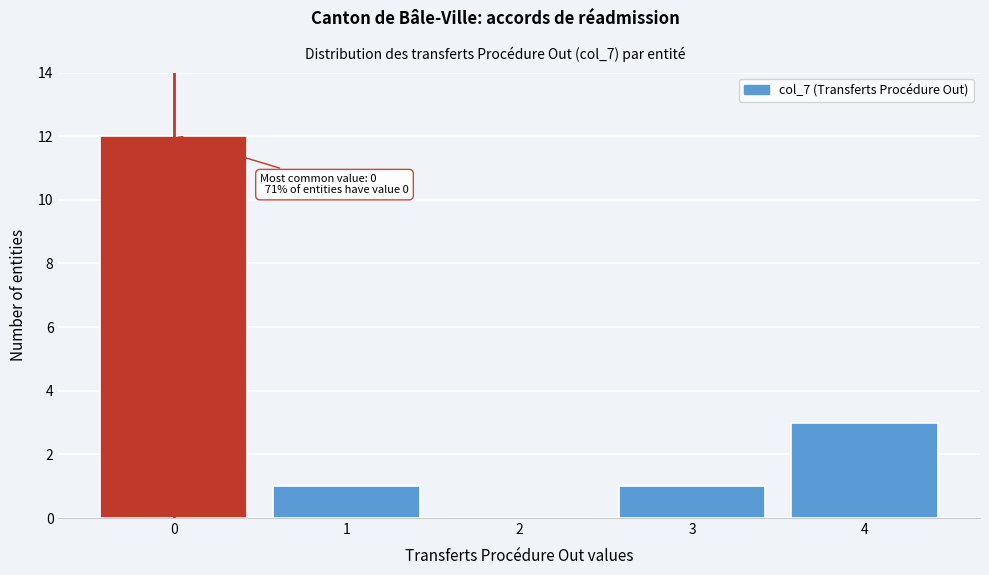

Reading right to left, list all the values displayed in this chart.

4=3	3=1	2=0	1=1	0=12